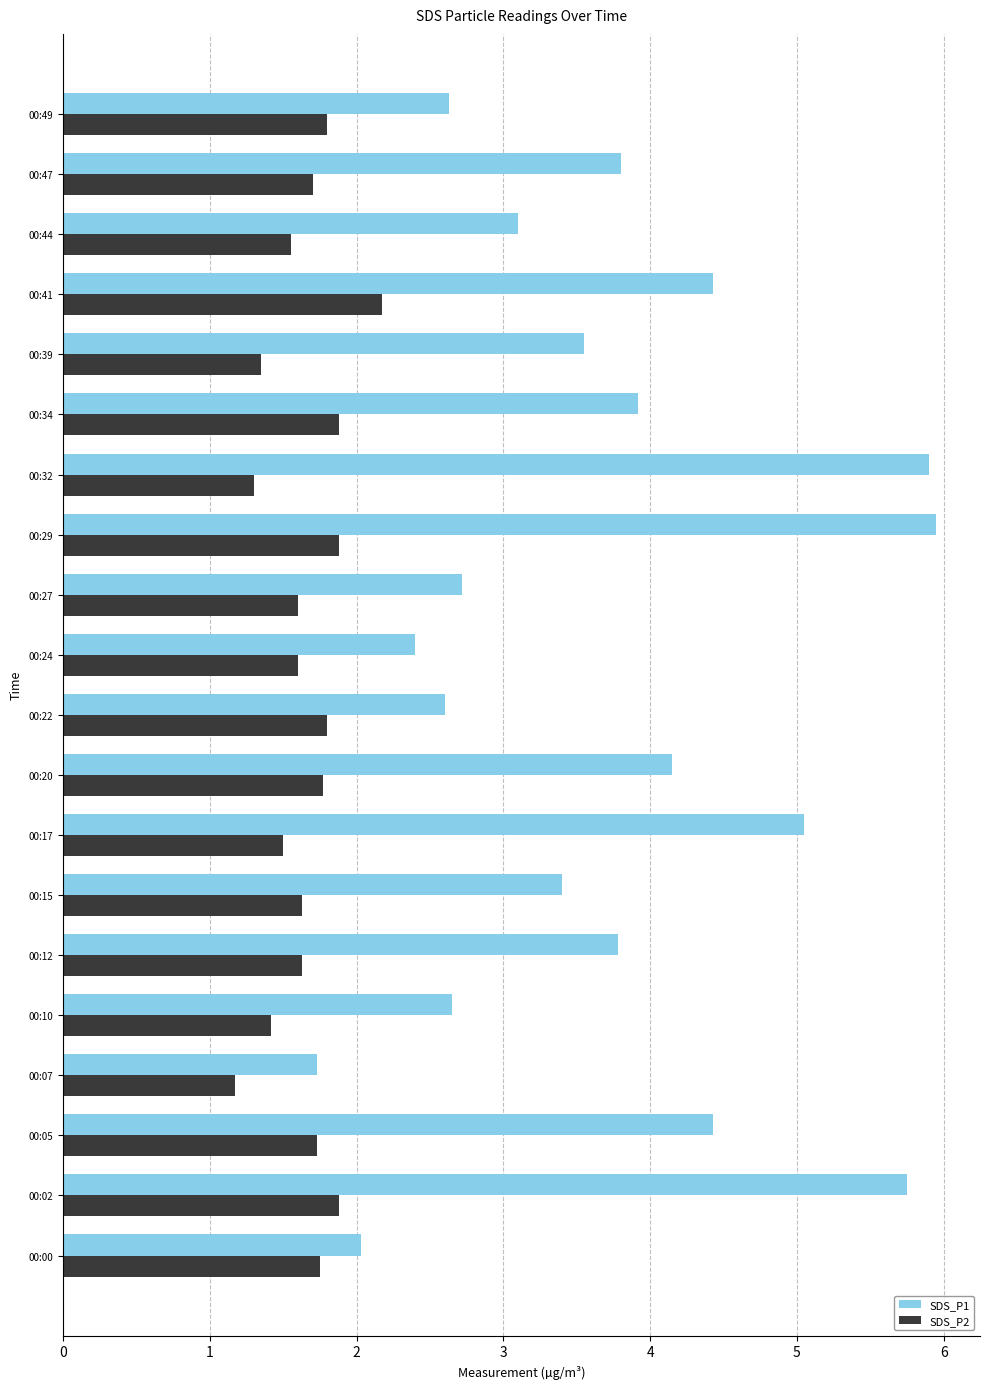

Rank the series at 00:29 from lowest to highest value.

SDS_P2, SDS_P1